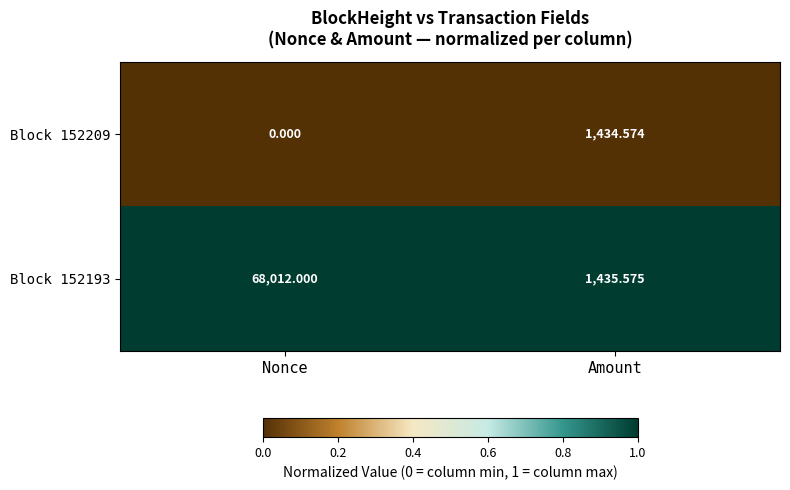

At which category is the sum across all series the highest?

Nonce